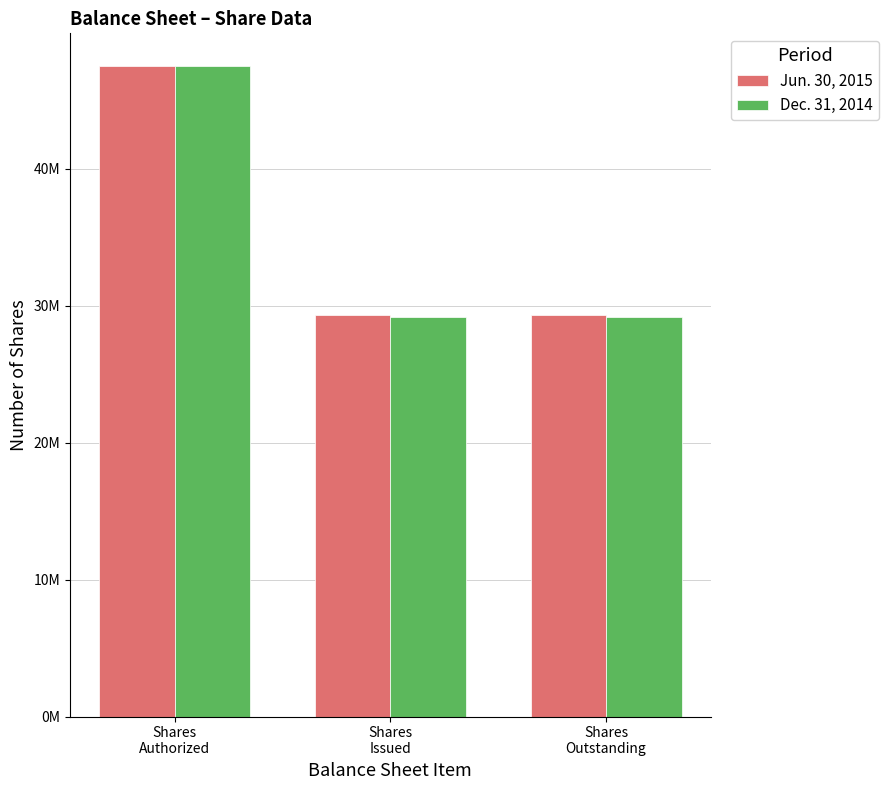

At which label is Dec. 31, 2014 closest to 38351413?

Shares
Authorized